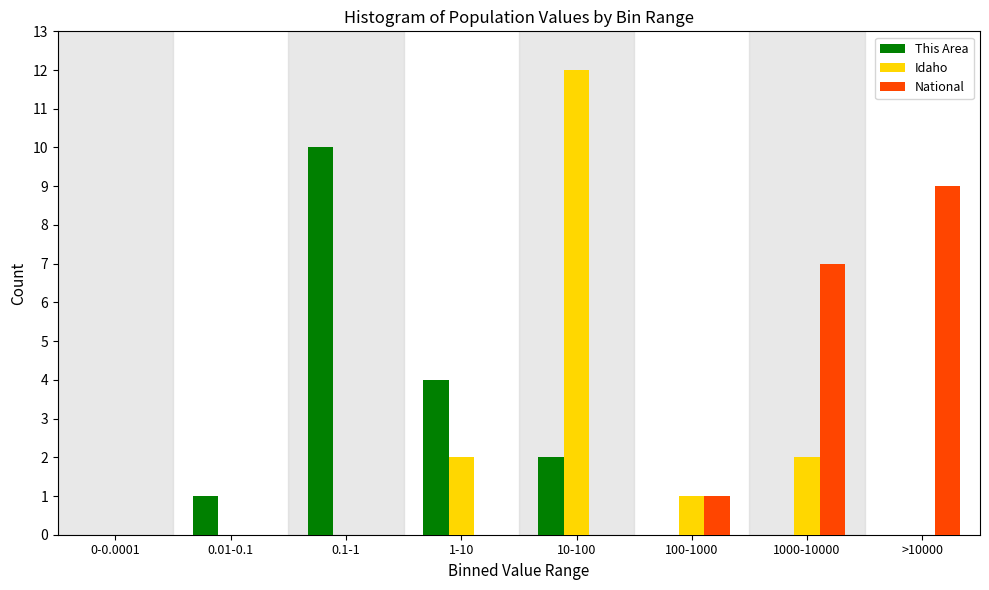

Reading left to right, transcribe all the data shown in this chart.

This Area: 0-0.0001=0	0.01-0.1=1	0.1-1=10	1-10=4	10-100=2	100-1000=0	1000-10000=0	>10000=0
Idaho: 0-0.0001=0	0.01-0.1=0	0.1-1=0	1-10=2	10-100=12	100-1000=1	1000-10000=2	>10000=0
National: 0-0.0001=0	0.01-0.1=0	0.1-1=0	1-10=0	10-100=0	100-1000=1	1000-10000=7	>10000=9